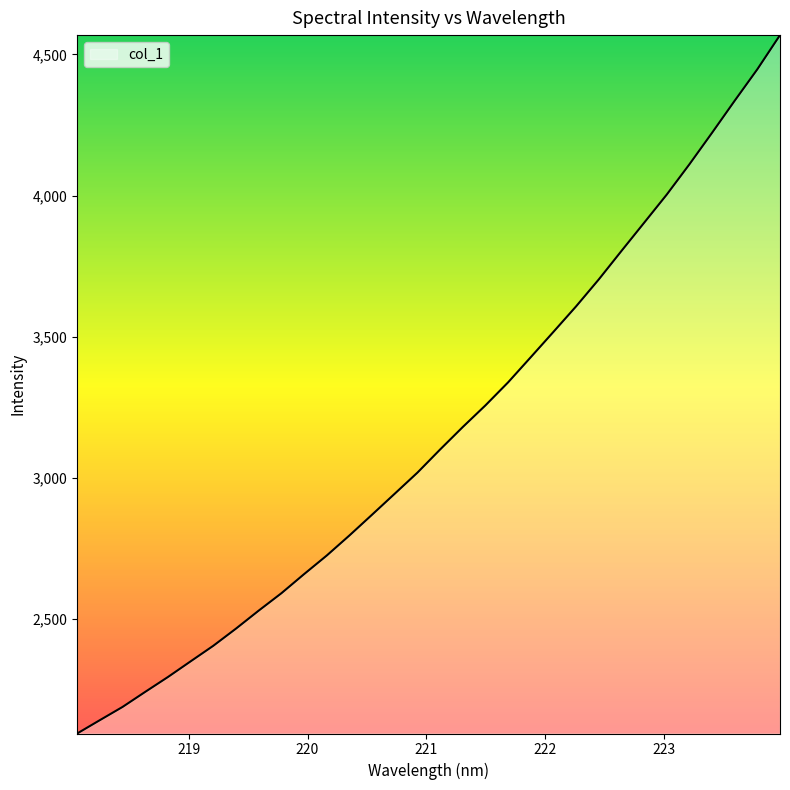

Does the chart have visible grid lines?

No